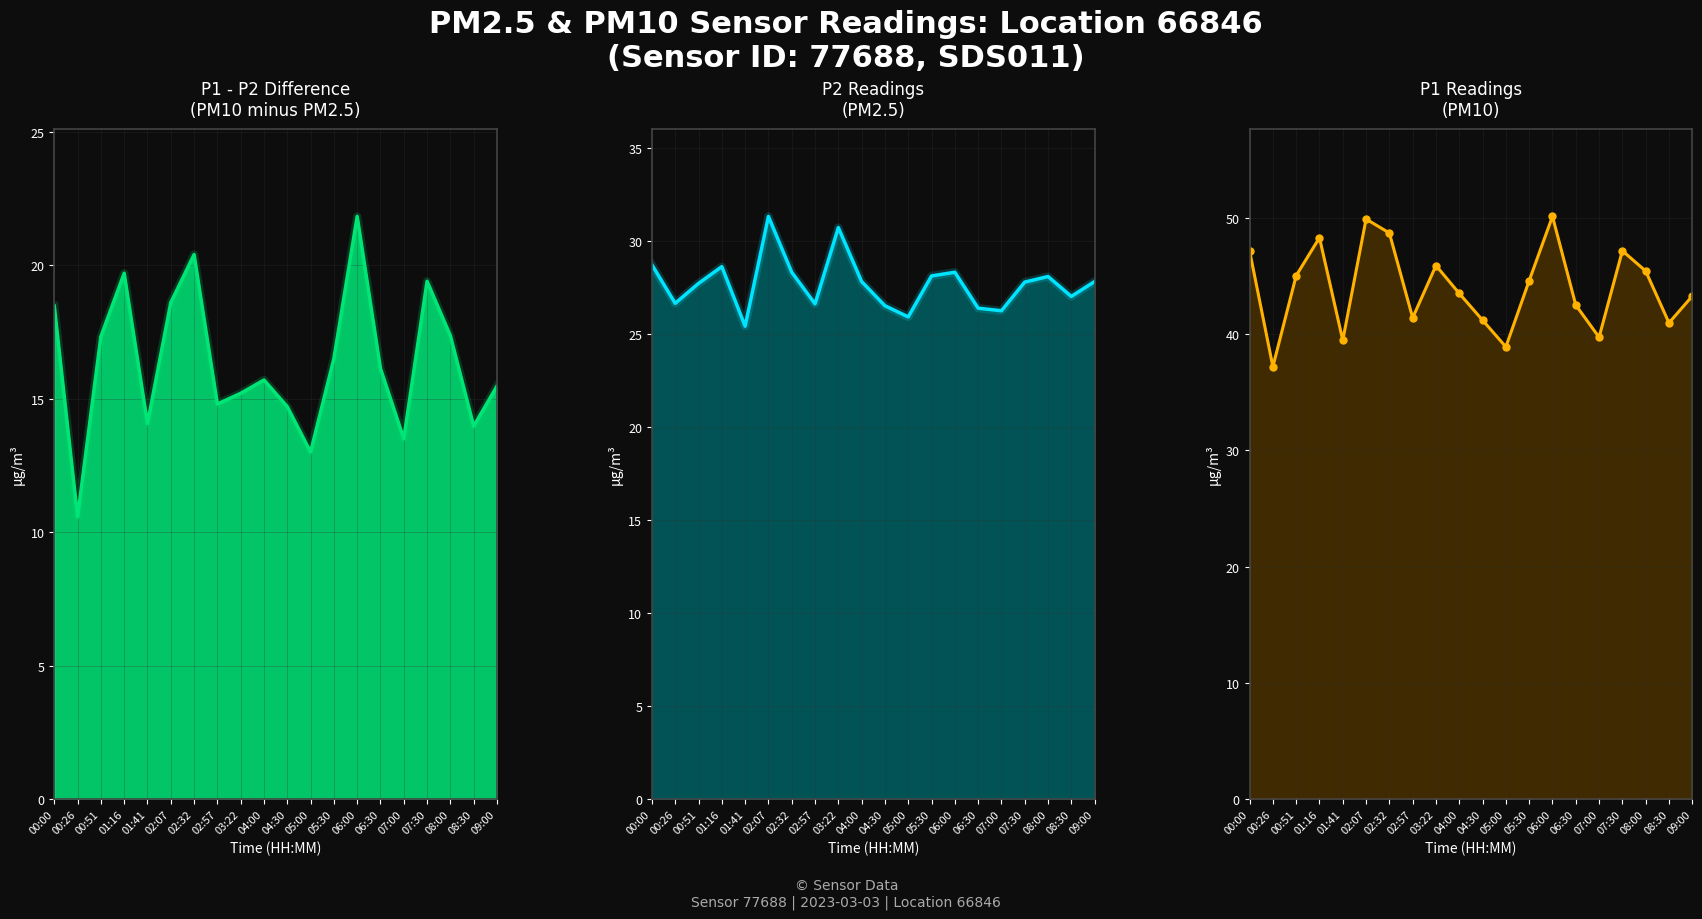

List the series in order of their overall mean, lowest first.

P1 - P2 Difference, P2, P1